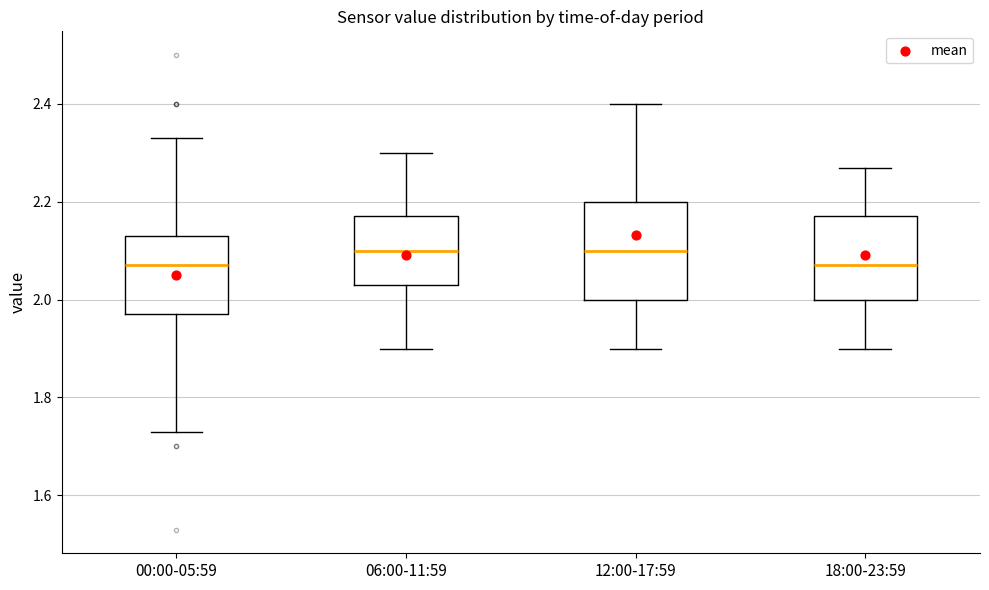

Which box is the tallest, from its lower edge to its upper edge?

12:00-17:59